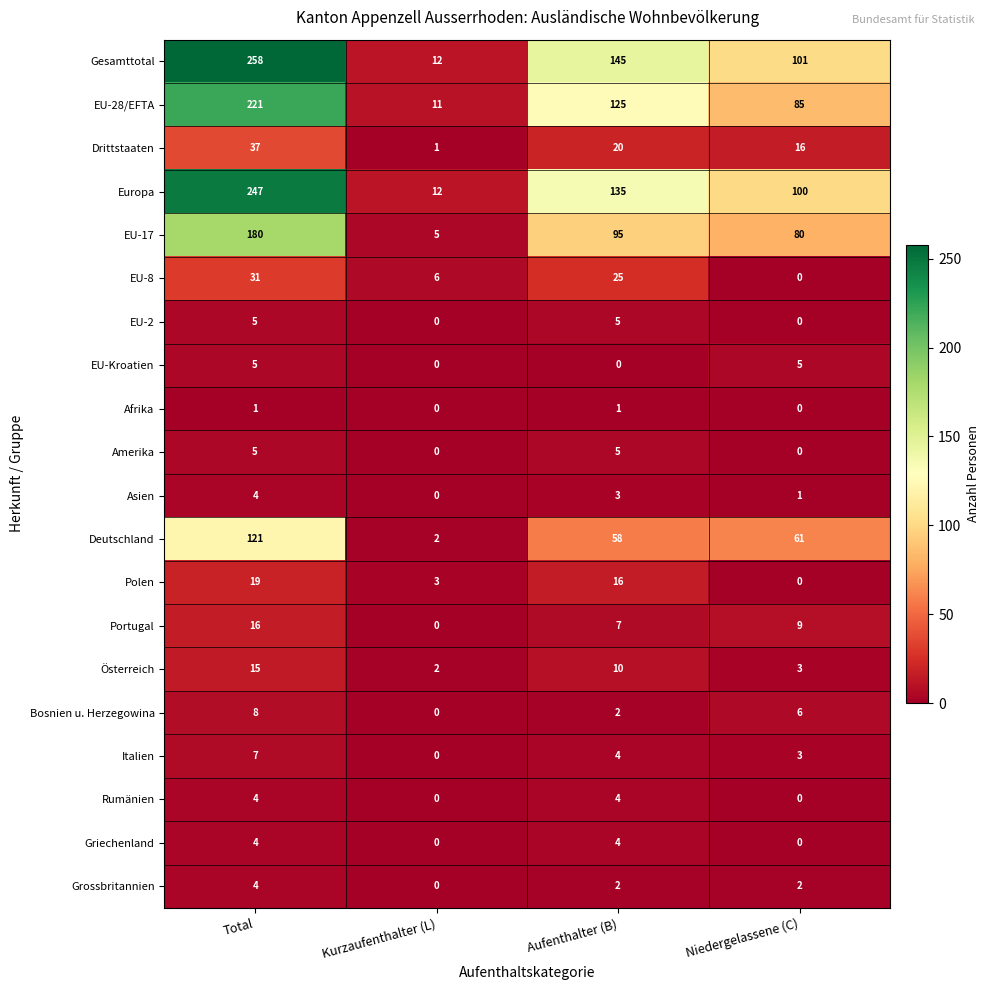

What is the greatest value displayed?

258